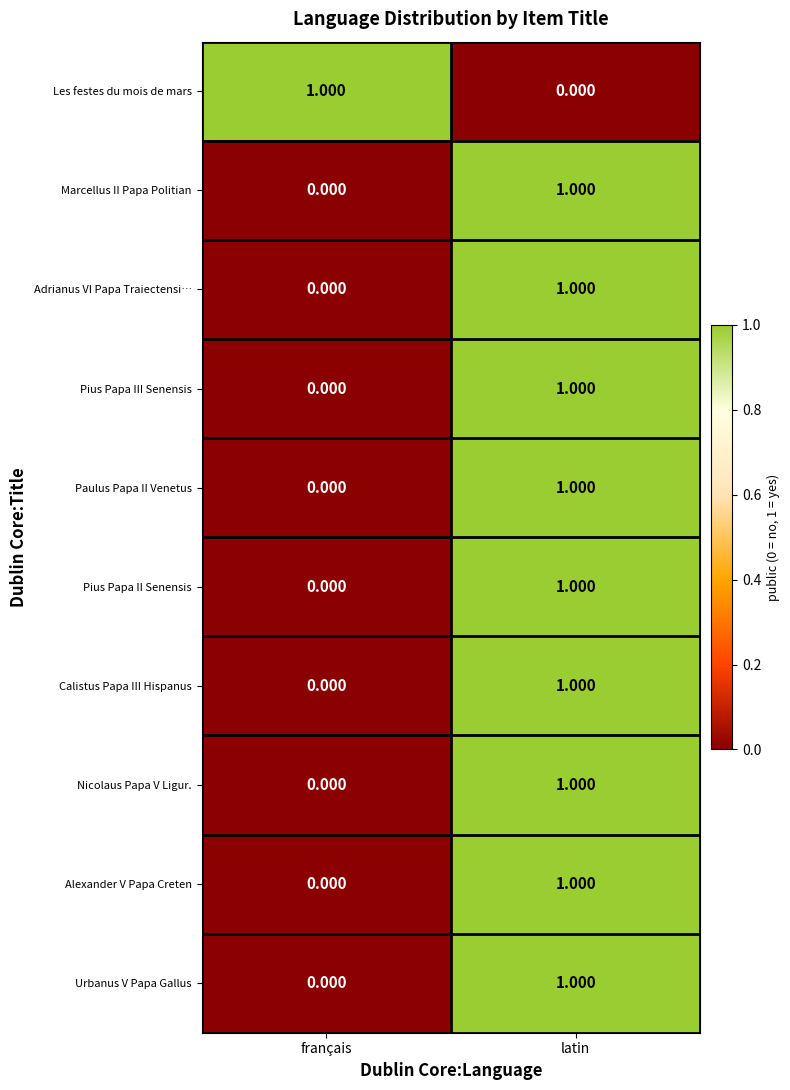

What is the maximum value shown in the chart?

1